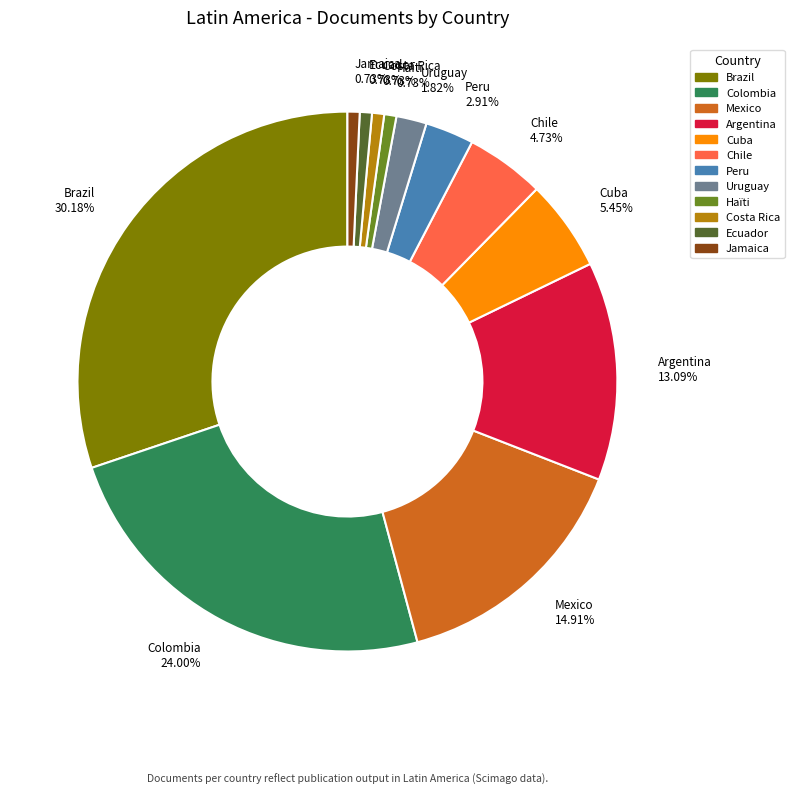

What is the largest slice in the pie chart?

Brazil